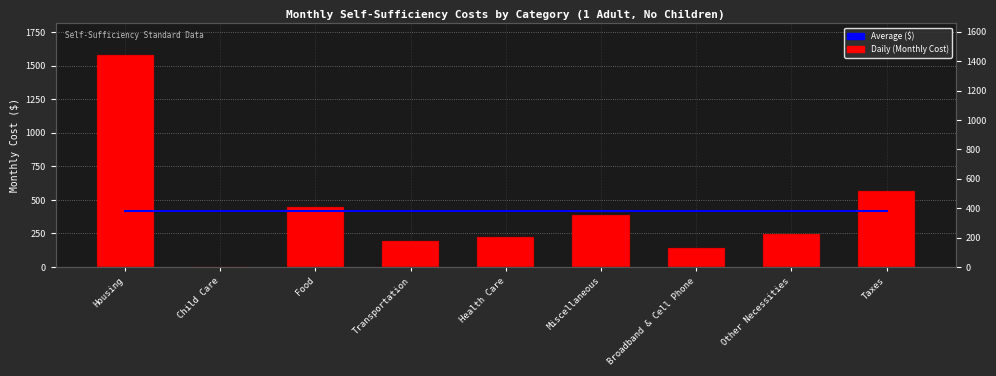

Reading right to left, what are all the values shown in this chart?

Average ($): Taxes=419.9	Other Necessities=419.9	Broadband & Cell Phone=419.9	Miscellaneous=419.9	Health Care=419.9	Transportation=419.9	Food=419.9	Child Care=419.9	Housing=419.9
Daily (Monthly Cost): Taxes=565.1	Other Necessities=243.9	Broadband & Cell Phone=143.3	Miscellaneous=387.2	Health Care=223.3	Transportation=192.0	Food=446.4	Child Care=0.0	Housing=1577.9